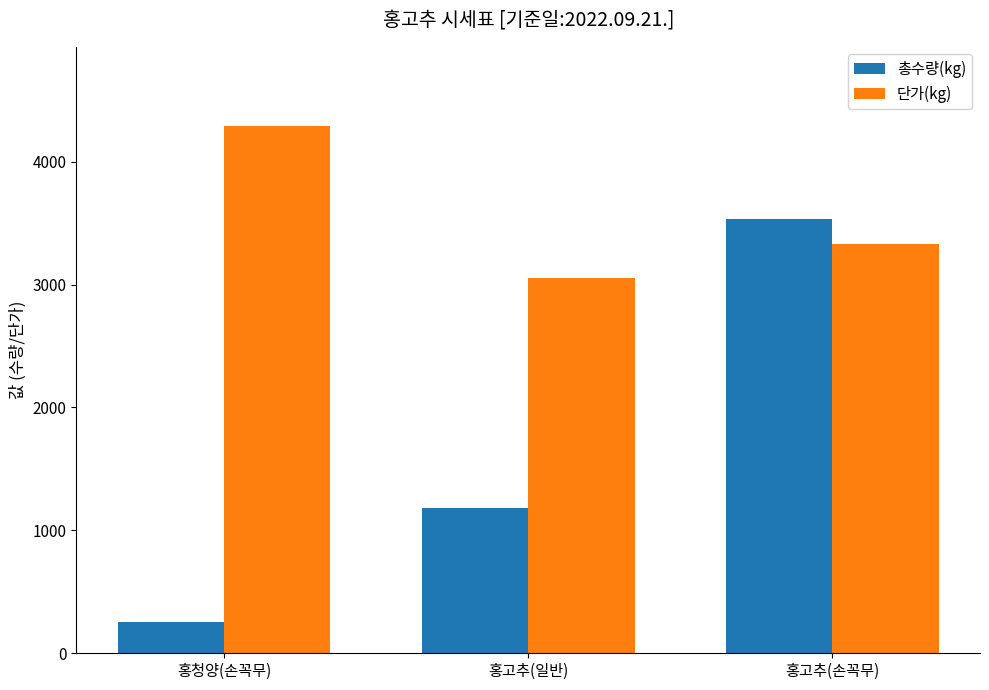

What is the label of the 3rd bar from the left?

홍고추(손꼭무)